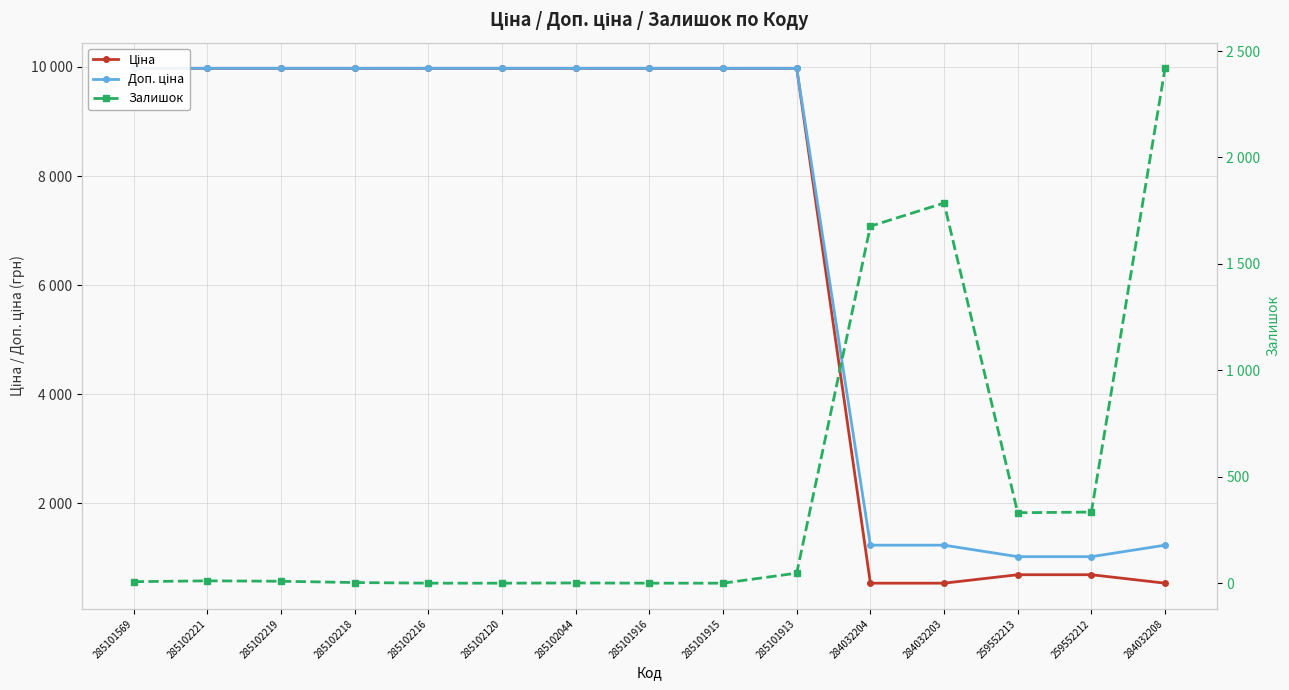

Reading left to right, list all the values displayed in this chart.

Ціна: 285101569=9975.0	285102221=9975.0	285102219=9975.0	285102218=9975.0	285102216=9975.0	285102120=9975.0	285102044=9975.0	285101916=9975.0	285101915=9975.0	285101913=9975.0	284032204=539.0	284032203=539.0	259552213=693.7	259552212=693.7	284032208=539.0
Доп. ціна: 285101569=9975.0	285102221=9975.0	285102219=9975.0	285102218=9975.0	285102216=9975.0	285102120=9975.0	285102044=9975.0	285101916=9975.0	285101915=9975.0	285101913=9975.0	284032204=1235.4	284032203=1235.4	259552213=1024.6	259552212=1024.6	284032208=1235.4
Залишок: 285101569=7.0	285102221=11.0	285102219=9.0	285102218=3.0	285102216=0.0	285102120=0.0	285102044=1.0	285101916=0.0	285101915=0.0	285101913=47.0	284032204=1677.0	284032203=1786.0	259552213=331.0	259552212=334.0	284032208=2419.0